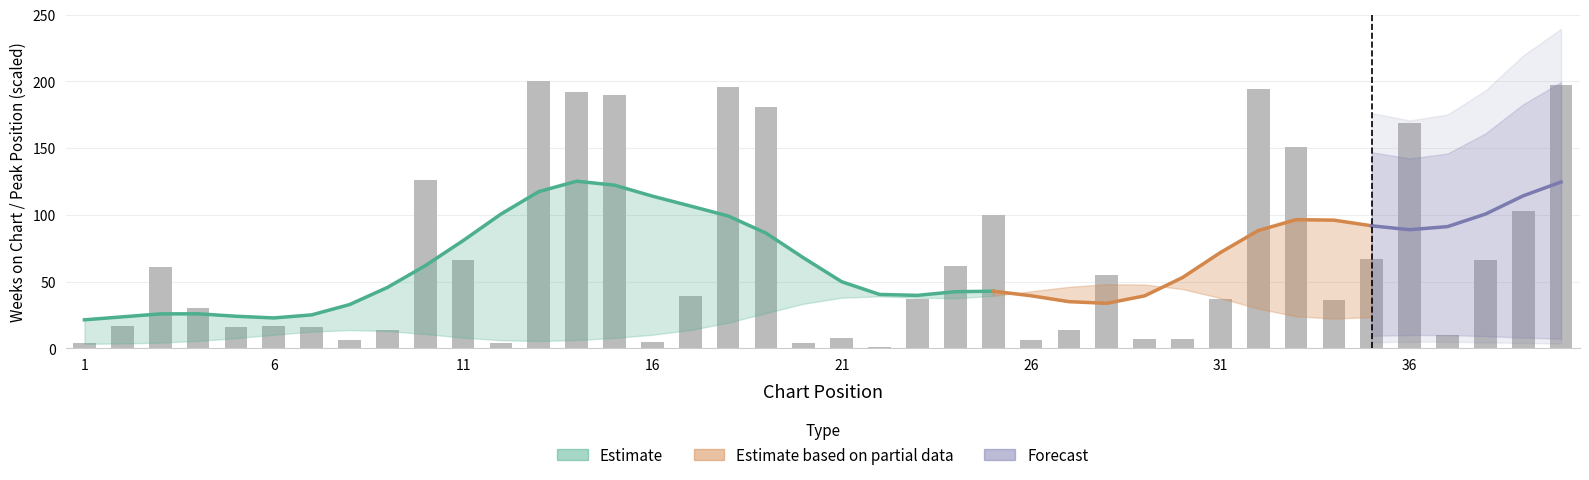

What is the difference between the maximum and minimum values?

199